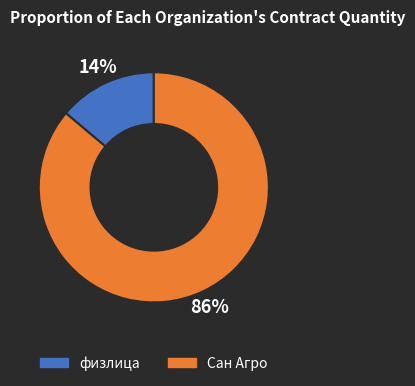

Which category has the smallest portion of the pie?

физлица